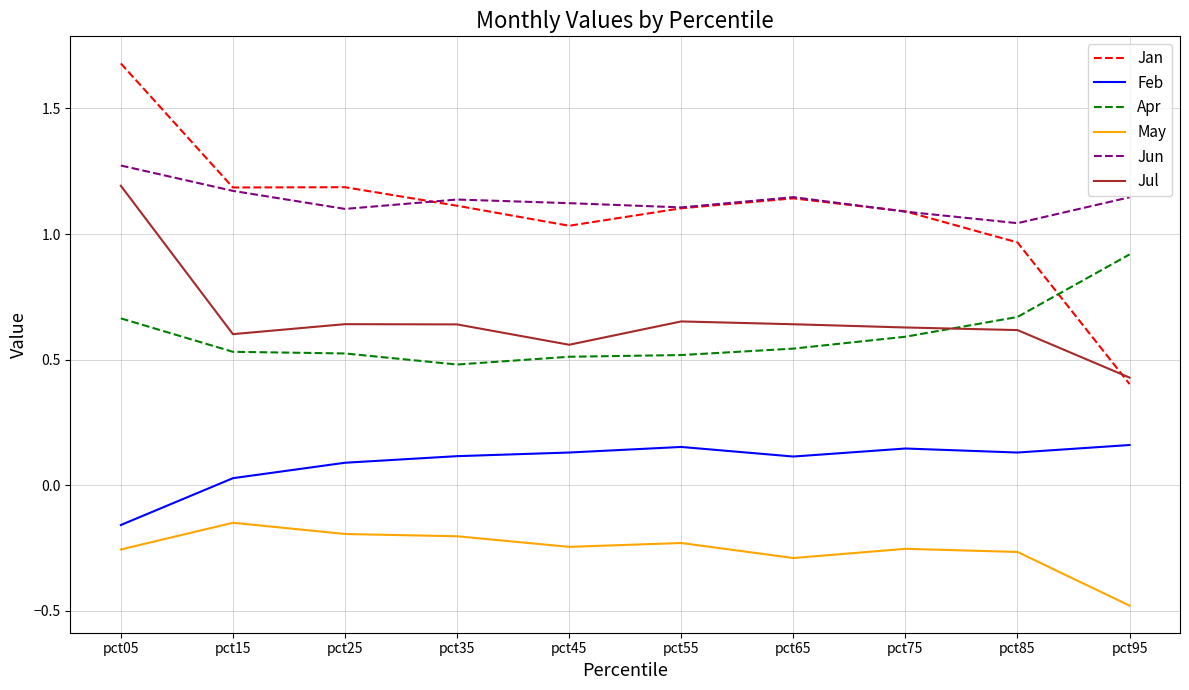

True or false: Jun and Jul intersect in this chart.

False